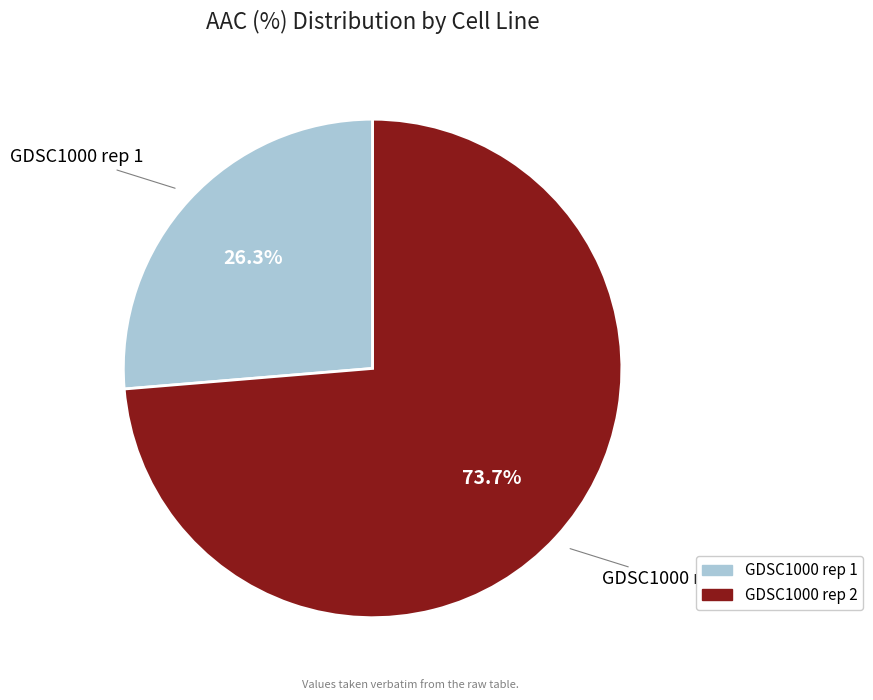

Which slice is the smallest?

GDSC1000 rep 1